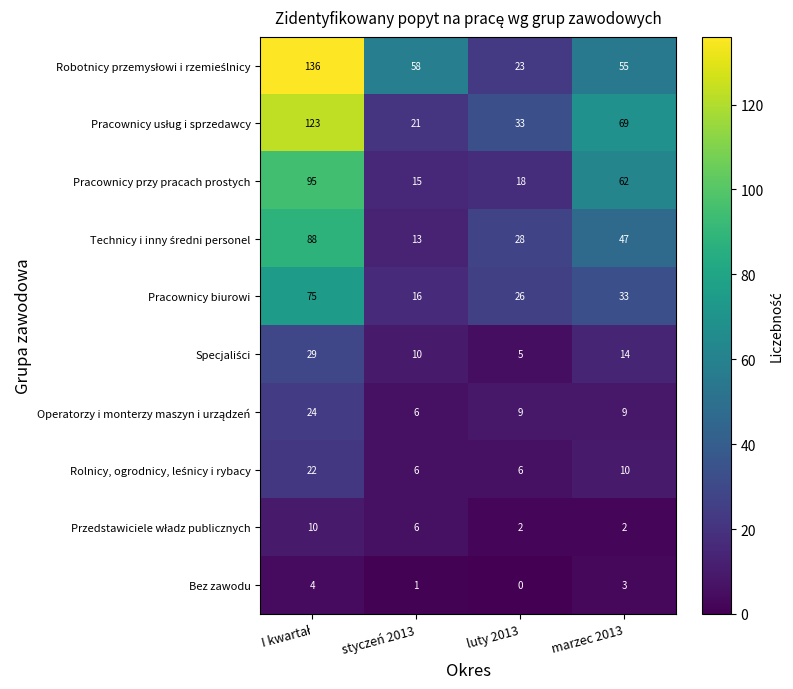

What is the sum of all Bez zawodu values?

8